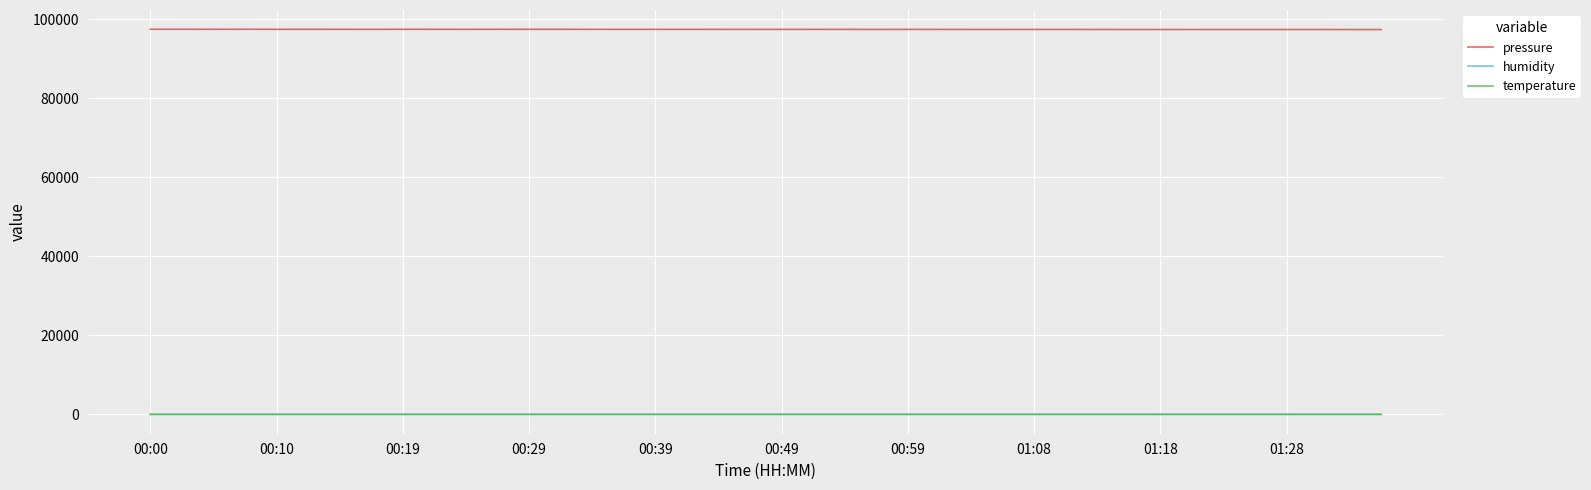

True or false: humidity and pressure cross at least once.

False